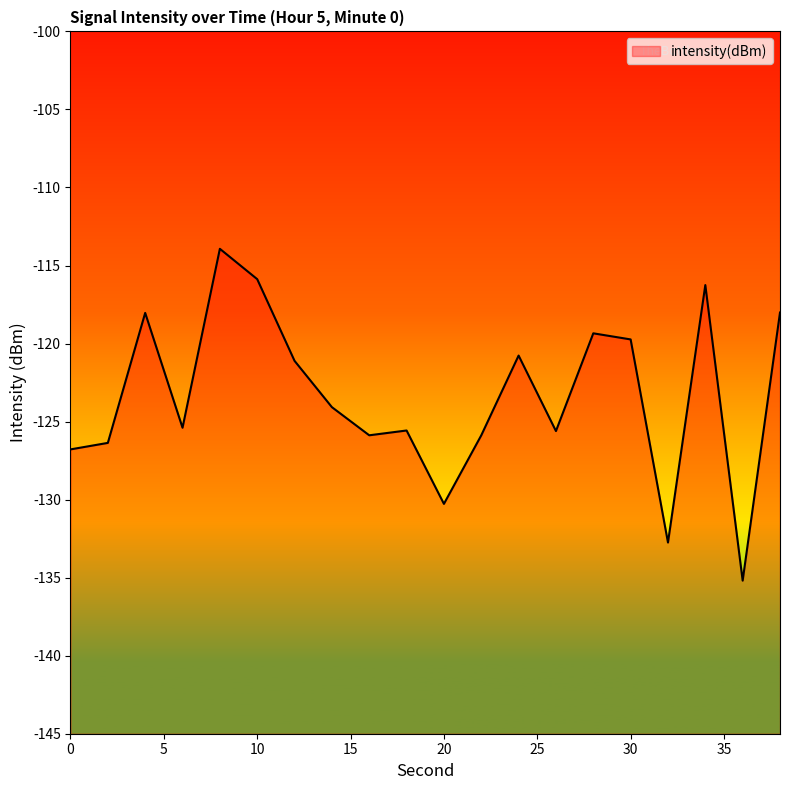

The value at 0 is -126.8. True or false?

True